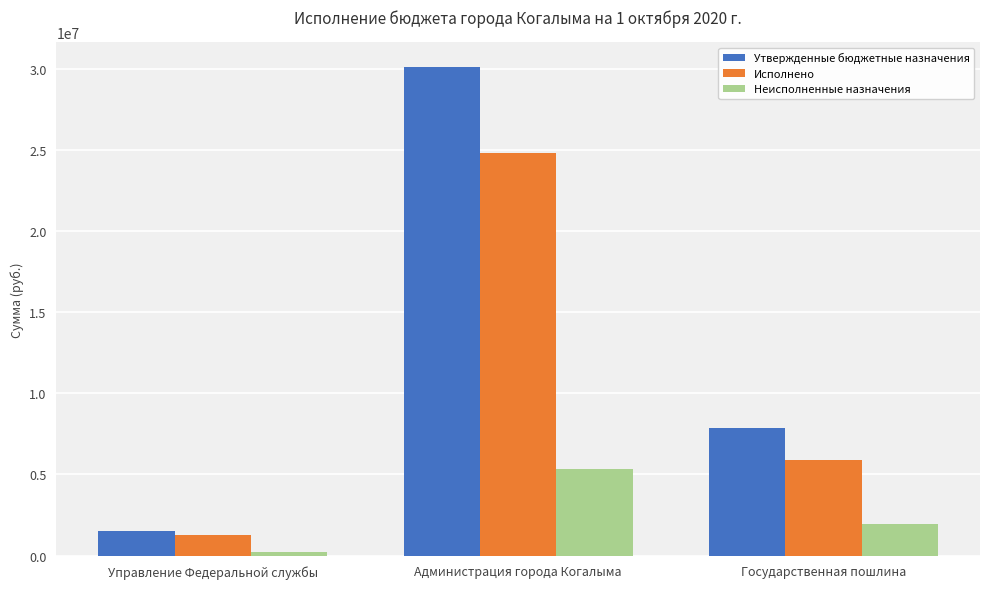

Which series has the largest total across all categories?

Утвержденные бюджетные назначения